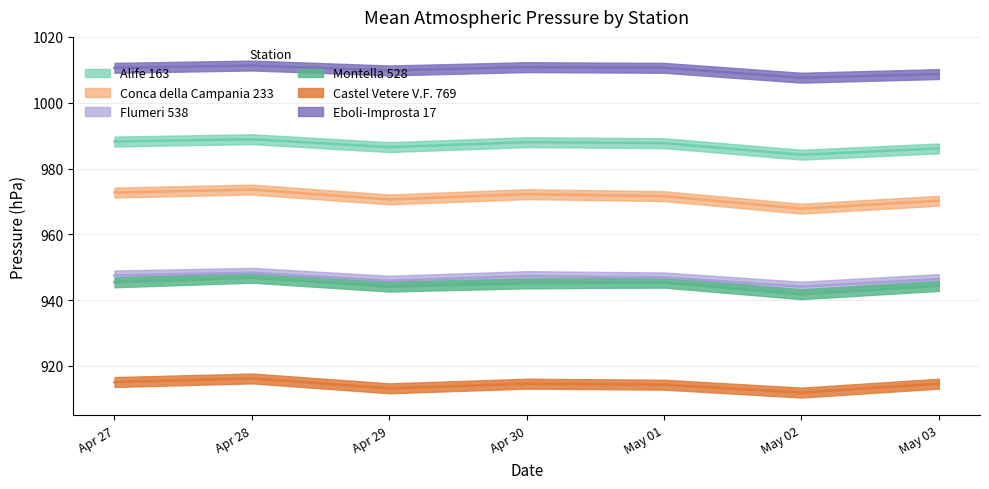

Rank the series by their maximum value, from lowest to highest.

Castel Vetere V.F. 769, Montella 528, Flumeri 538, Conca della Campania 233, Alife 163, Eboli-Improsta 17